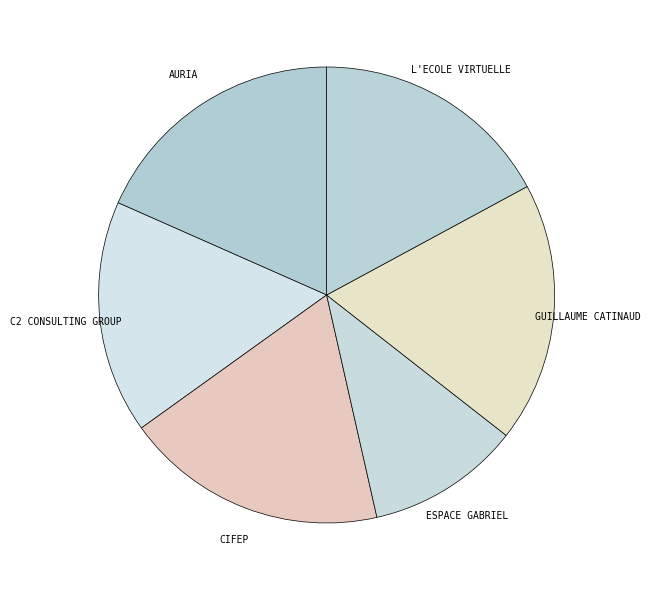

Which has a higher value, AURIA or ESPACE GABRIEL?

AURIA